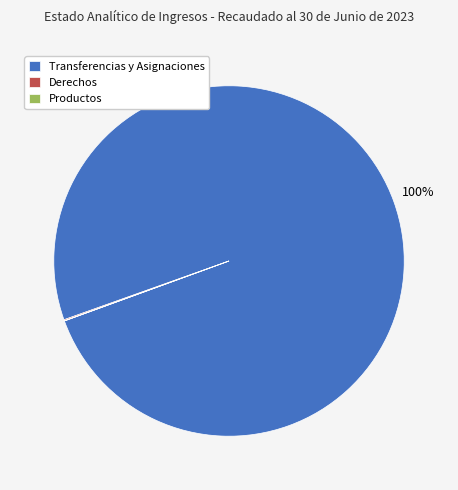

Is it true that Transferencias y Asignaciones is 92% of the pie?

False